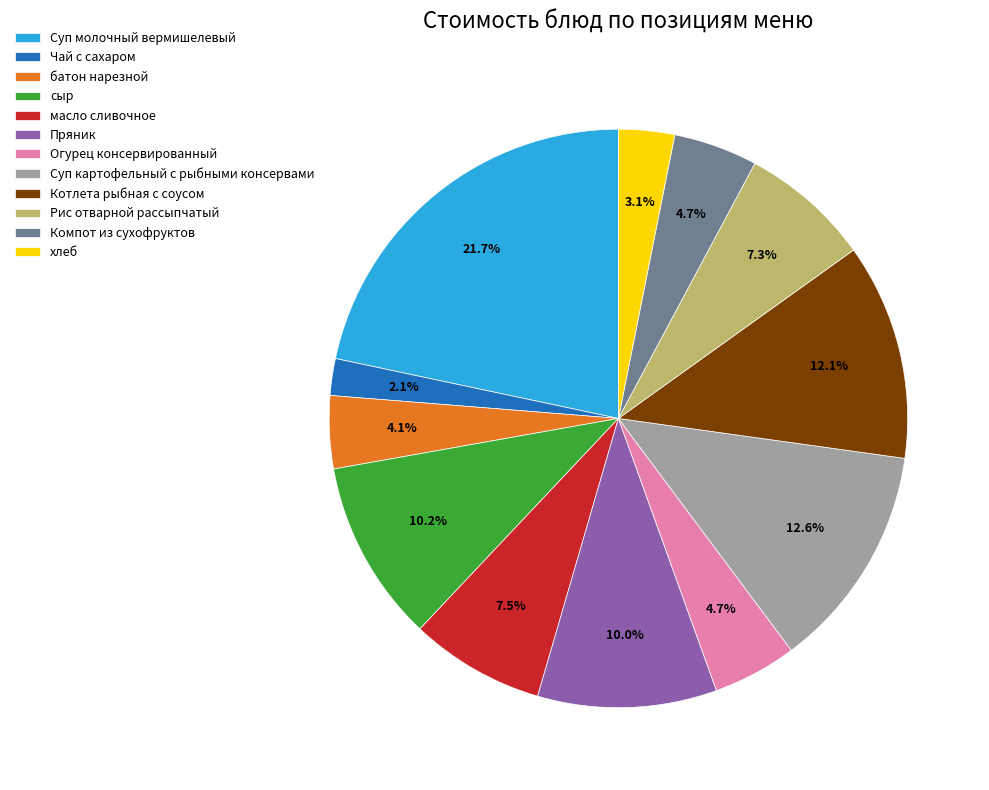

How many segments does this pie chart have?

12